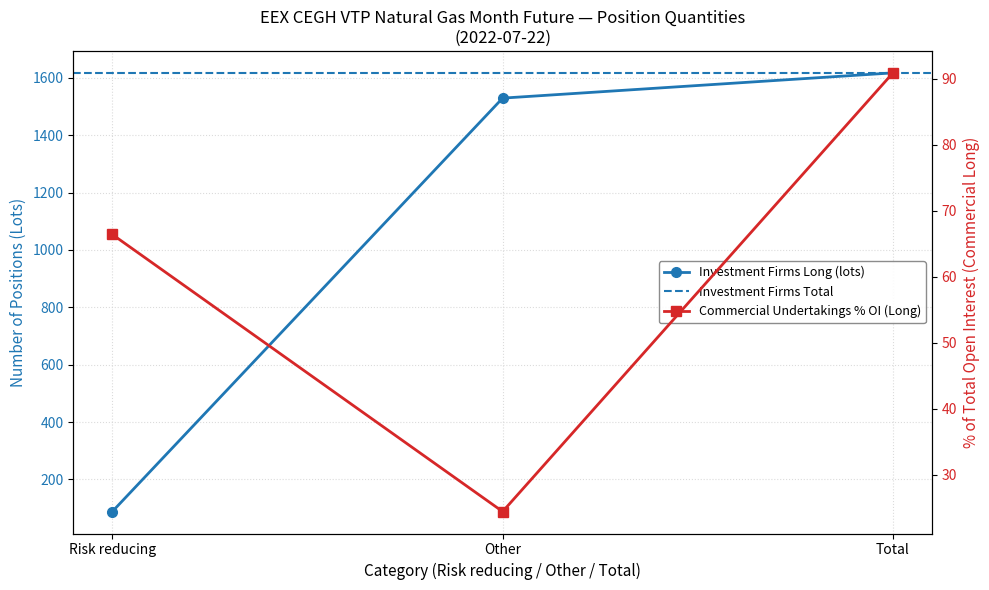

What is the average value of the Long (Investment Firms) series?

1078.0